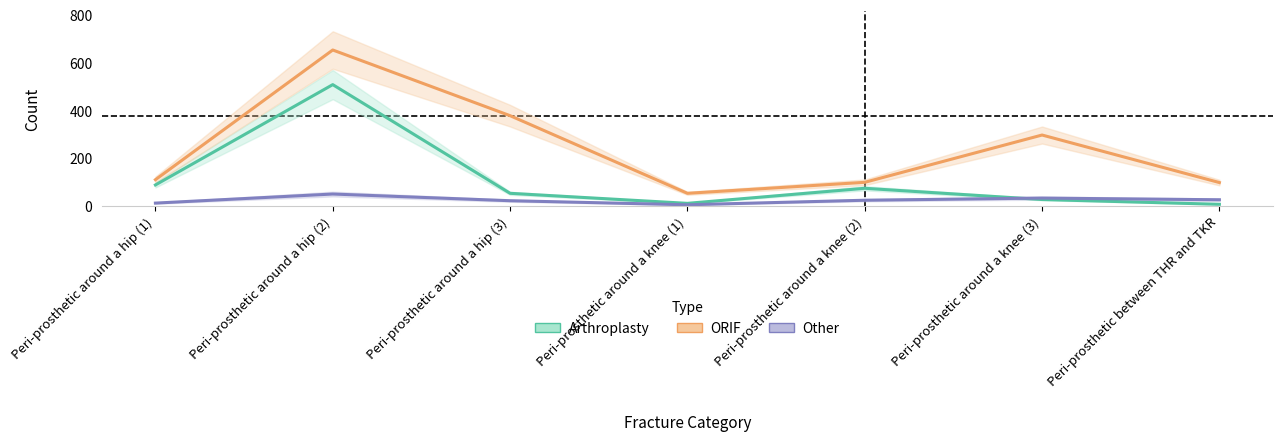

At Peri-prosthetic around a knee (3), list the series in order from largest to smallest.

ORIF, Other, Arthroplasty